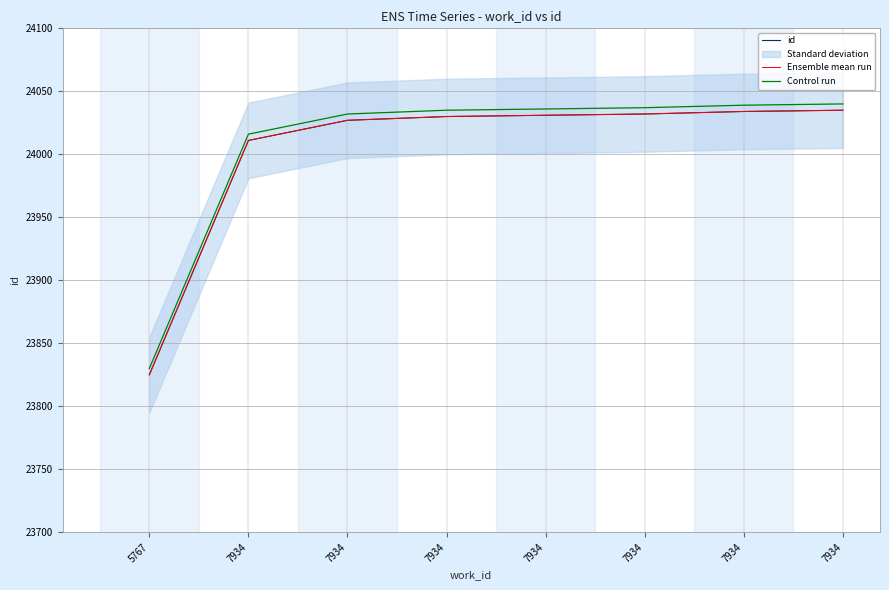

Reading right to left, what are all the values shown in this chart?

id: 7934=24035	7934=24034	7934=24032	7934=24031	7934=24030	7934=24027	7934=24011	5767=23825
Ensemble mean run: 7934=24035	7934=24034	7934=24032	7934=24031	7934=24030	7934=24027	7934=24011	5767=23825
Control run: 7934=24040	7934=24039	7934=24037	7934=24036	7934=24035	7934=24032	7934=24016	5767=23830